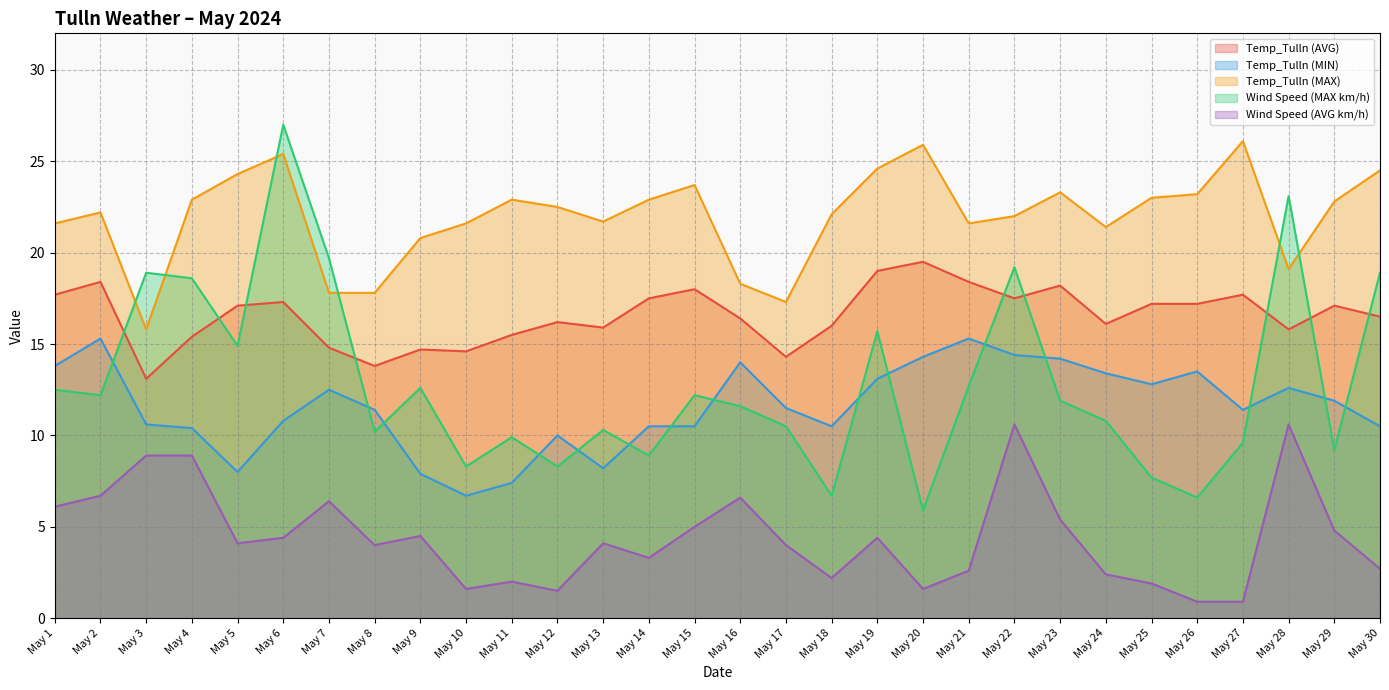

What is the highest value of the Wind Speed (AVG km/h) series?

10.6